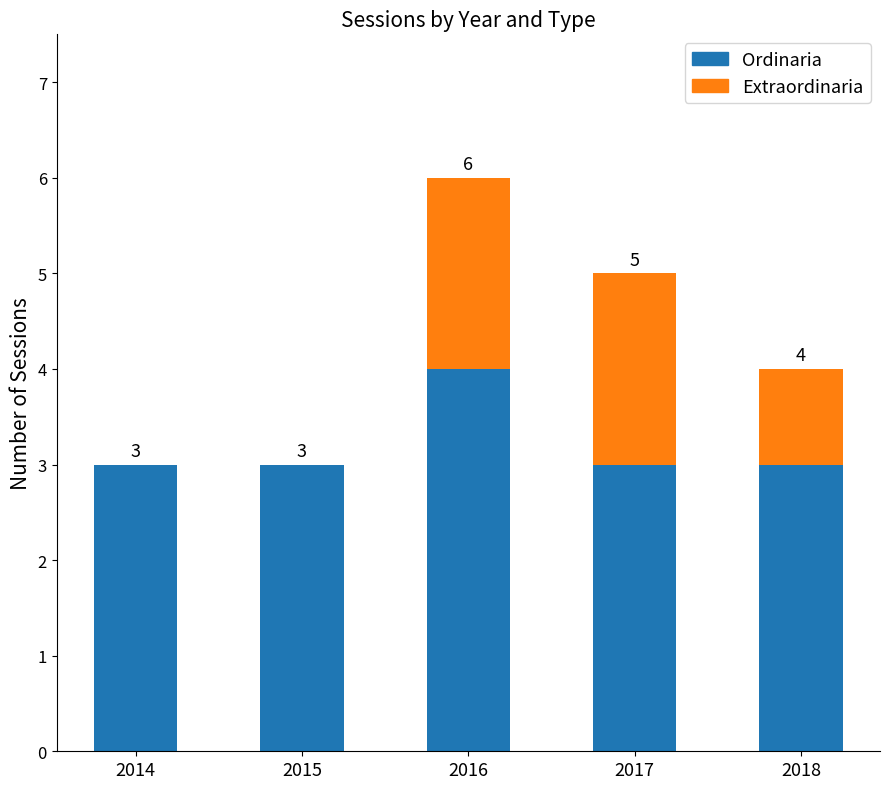

True or false: Ordinaria has a value of 7 at 2016.

False